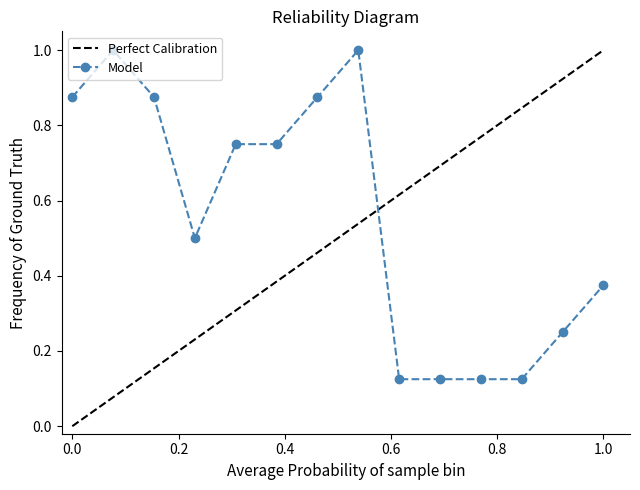

What is the greatest value displayed?

1.0